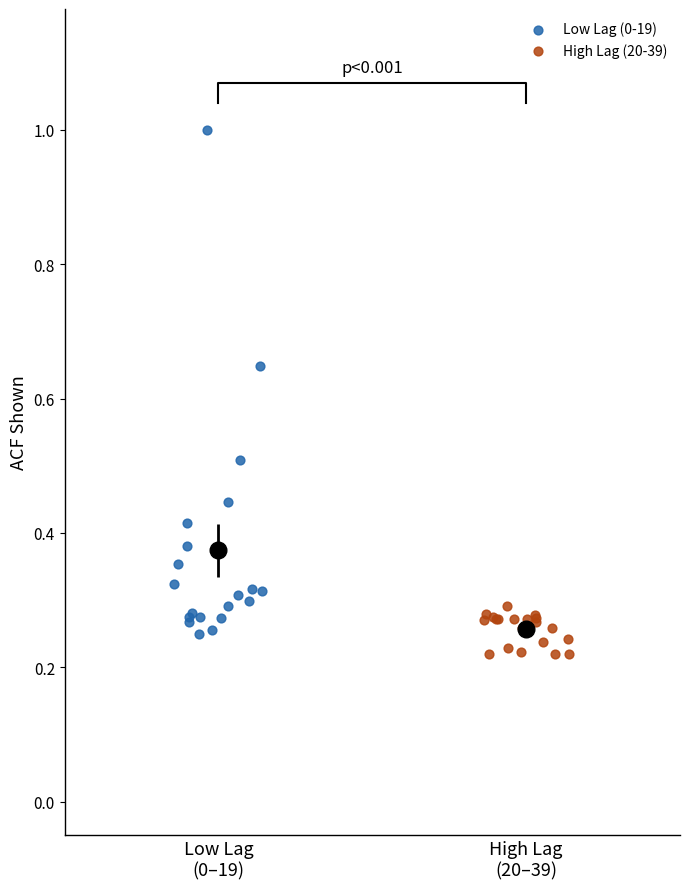

What are all the series names shown in the legend?

Low Lag (0-19), High Lag (20-39)